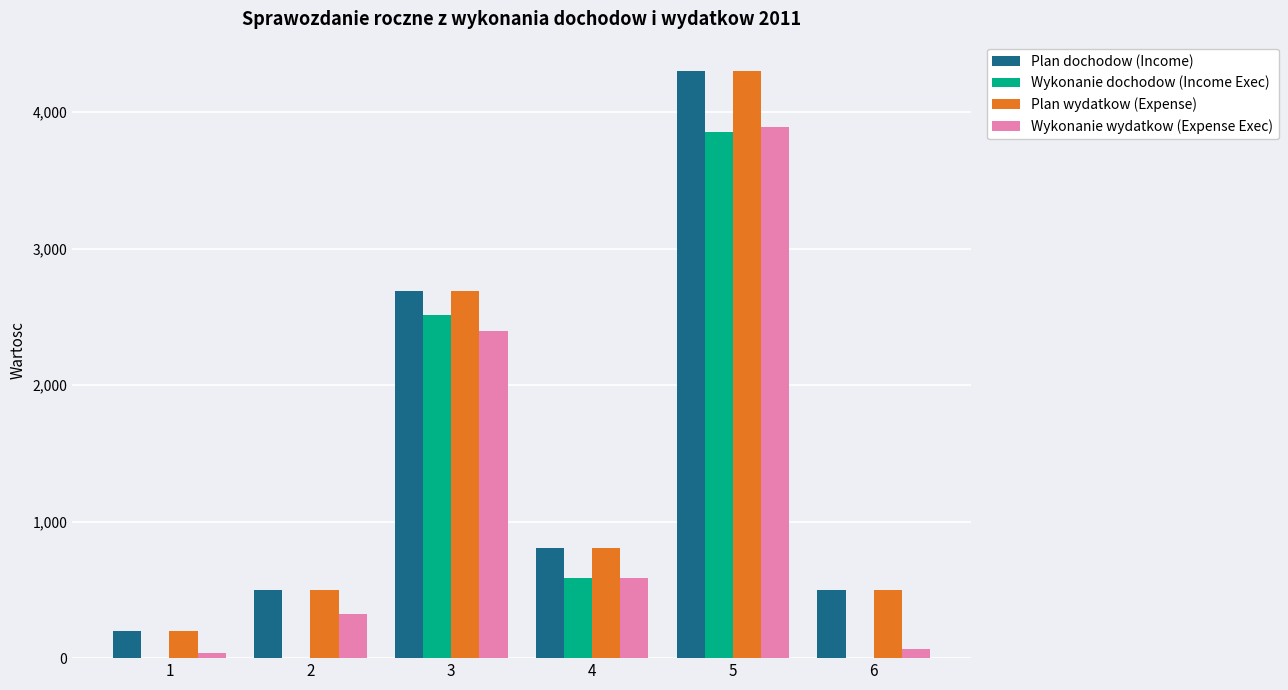

Is the value of Wykonanie dochodow (Income Exec) at 1 greater than the value of Plan wydatkow (Expense) at 3?

No